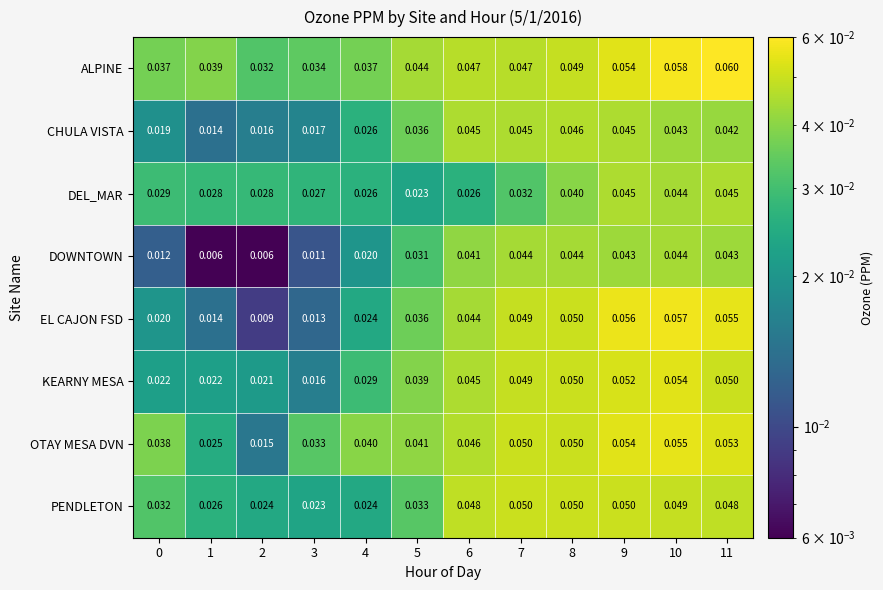

Rank the series by their maximum value, from lowest to highest.

DOWNTOWN, DEL_MAR, CHULA VISTA, PENDLETON, KEARNY MESA, OTAY MESA DVN, EL CAJON FSD, ALPINE